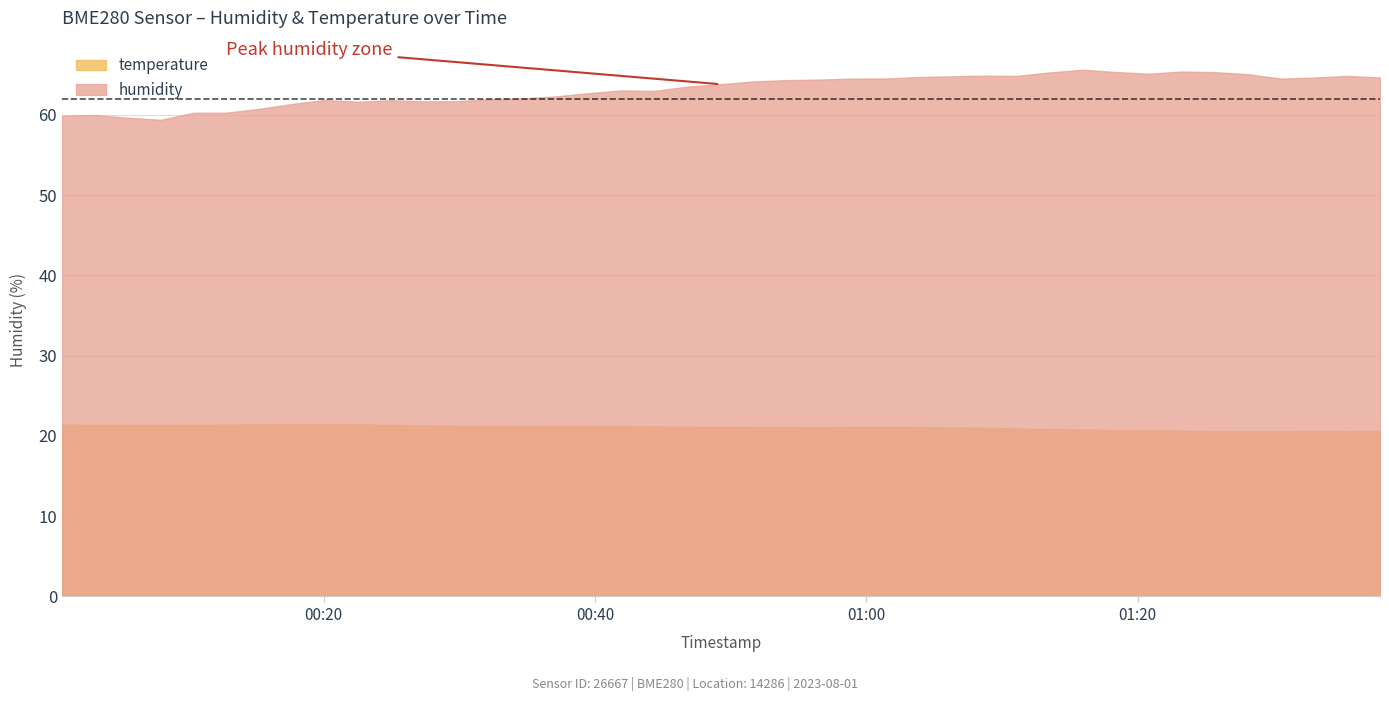

List the labels in order of value, largest first.

2023-08-01T00:17:41, 2023-08-01T00:20:06, 2023-08-01T00:22:32, 2023-08-01T00:15:15, 2023-08-01T00:00:43, 2023-08-01T00:12:50, 2023-08-01T00:03:09, 2023-08-01T00:10:25, 2023-08-01T00:05:34, 2023-08-01T00:07:59, 2023-08-01T00:24:57, 2023-08-01T00:27:23, 2023-08-01T00:29:49, 2023-08-01T00:32:14, 2023-08-01T00:37:05, 2023-08-01T00:39:31, 2023-08-01T00:34:40, 2023-08-01T00:41:56, 2023-08-01T00:44:22, 2023-08-01T00:46:47, 2023-08-01T00:49:14, 2023-08-01T01:01:21, 2023-08-01T00:58:56, 2023-08-01T00:51:39, 2023-08-01T00:54:05, 2023-08-01T01:03:48, 2023-08-01T00:56:30, 2023-08-01T01:08:42, 2023-08-01T01:11:07, 2023-08-01T01:13:33, 2023-08-01T01:15:58, 2023-08-01T01:18:24, 2023-08-01T01:20:49, 2023-08-01T01:23:15, 2023-08-01T01:33:00, 2023-08-01T01:37:51, 2023-08-01T01:25:41, 2023-08-01T01:35:25, 2023-08-01T01:28:07, 2023-08-01T01:30:33